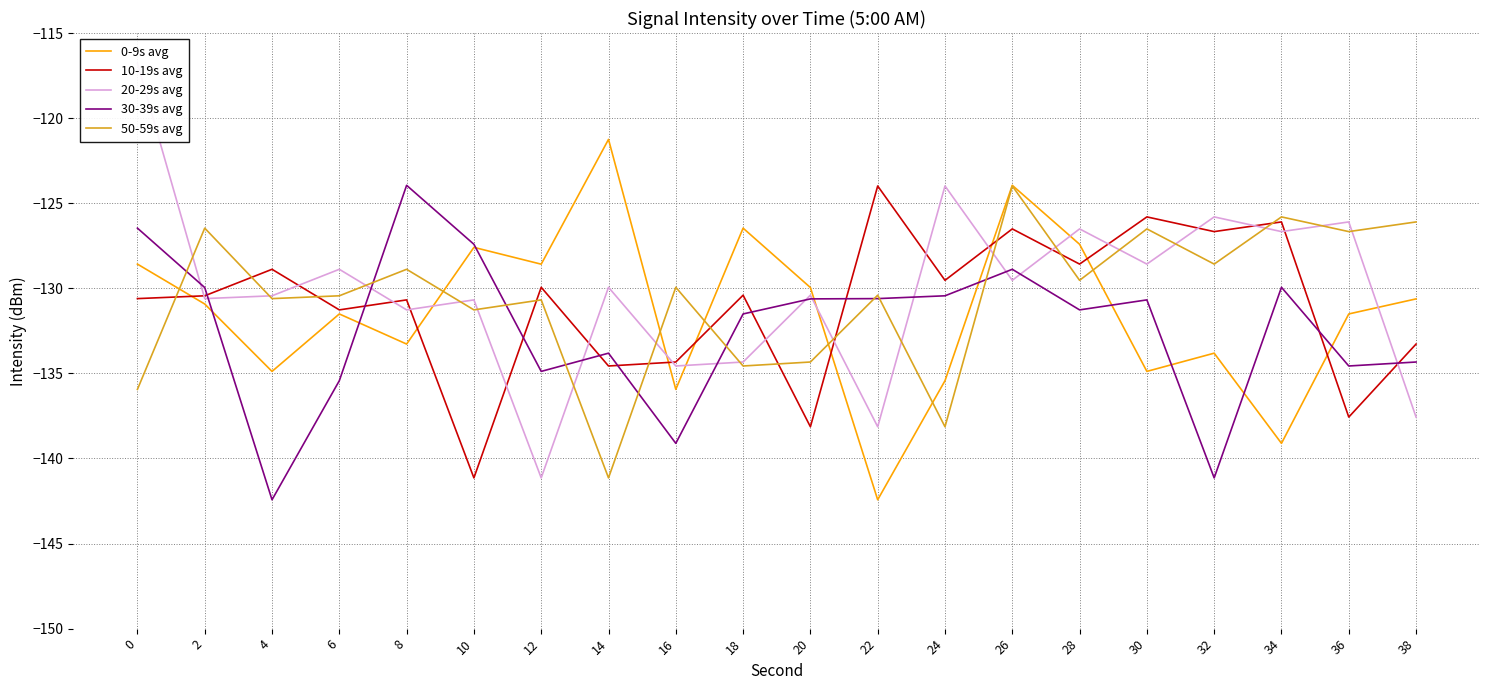

Which series ends up on top after the final intersection of 30-39s avg and 50-59s avg?

50-59s avg